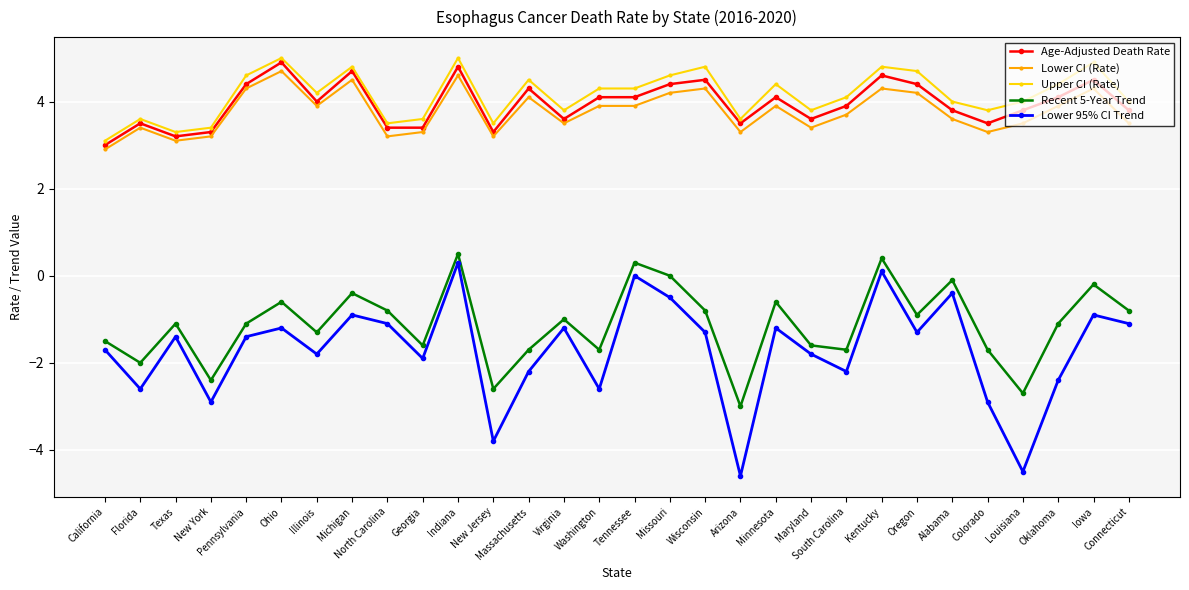

How many series are shown in this chart?

5